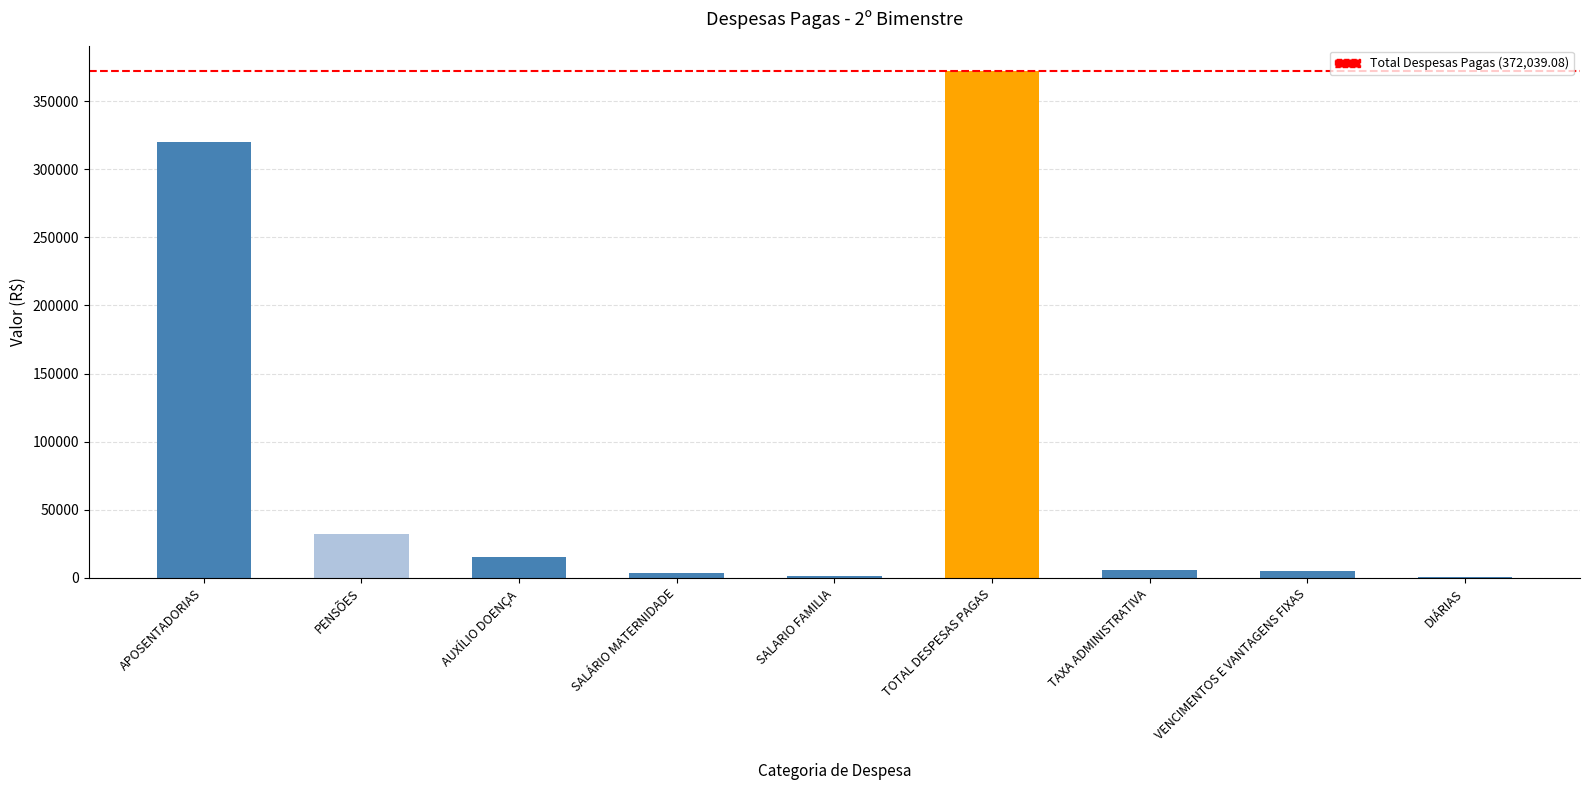

What is the maximum value shown in the chart?

372039.1